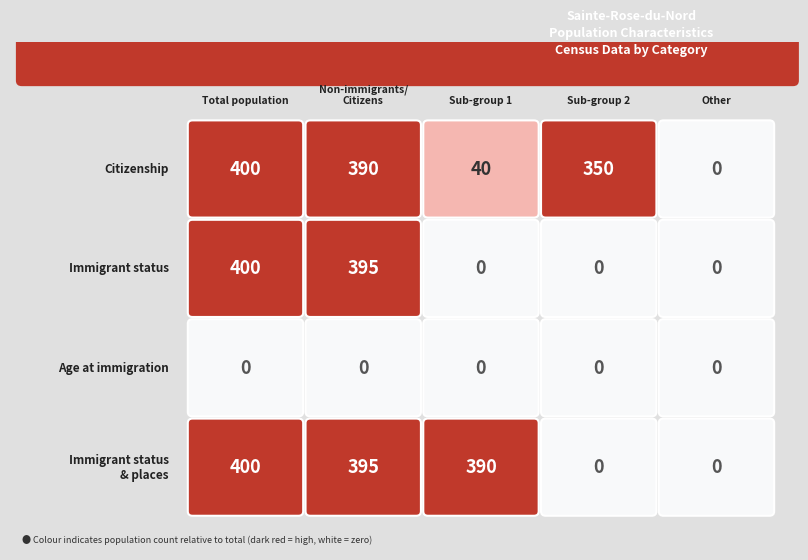

What is the average value of the Citizenship series?

236